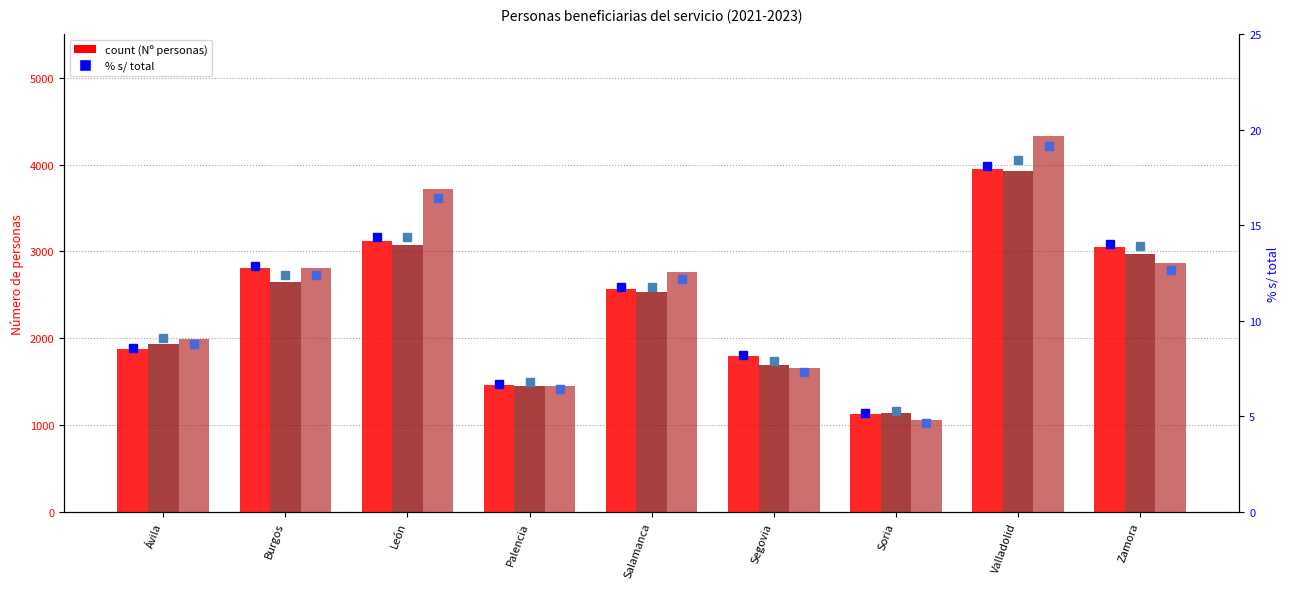

At which label does 2023 % first exceed 12?

Burgos